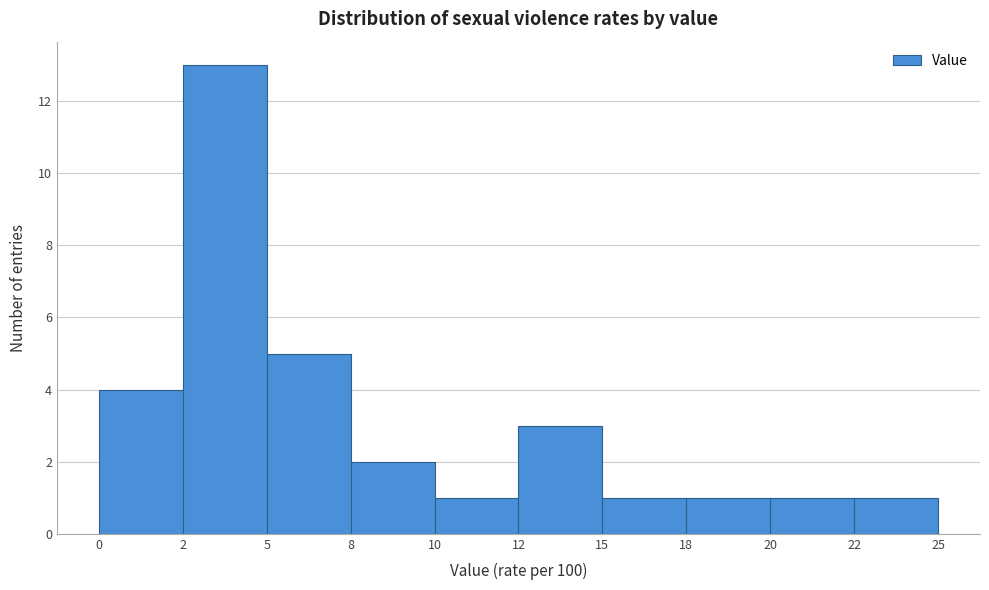

Reading left to right, transcribe all the data shown in this chart.

4	13	5	2	1	3	1	1	1	1